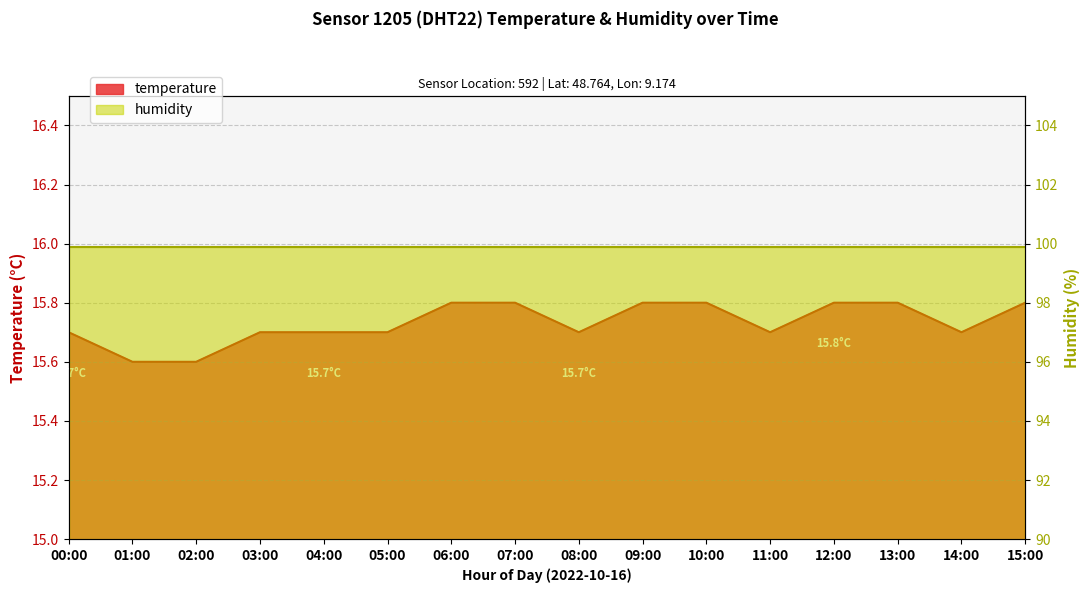

Count the number of categories in the chart.

16